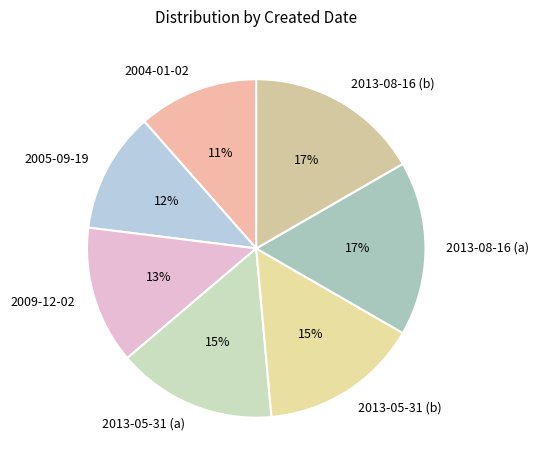

Does 2013-08-16 (b) account for over 50% of the chart?

No